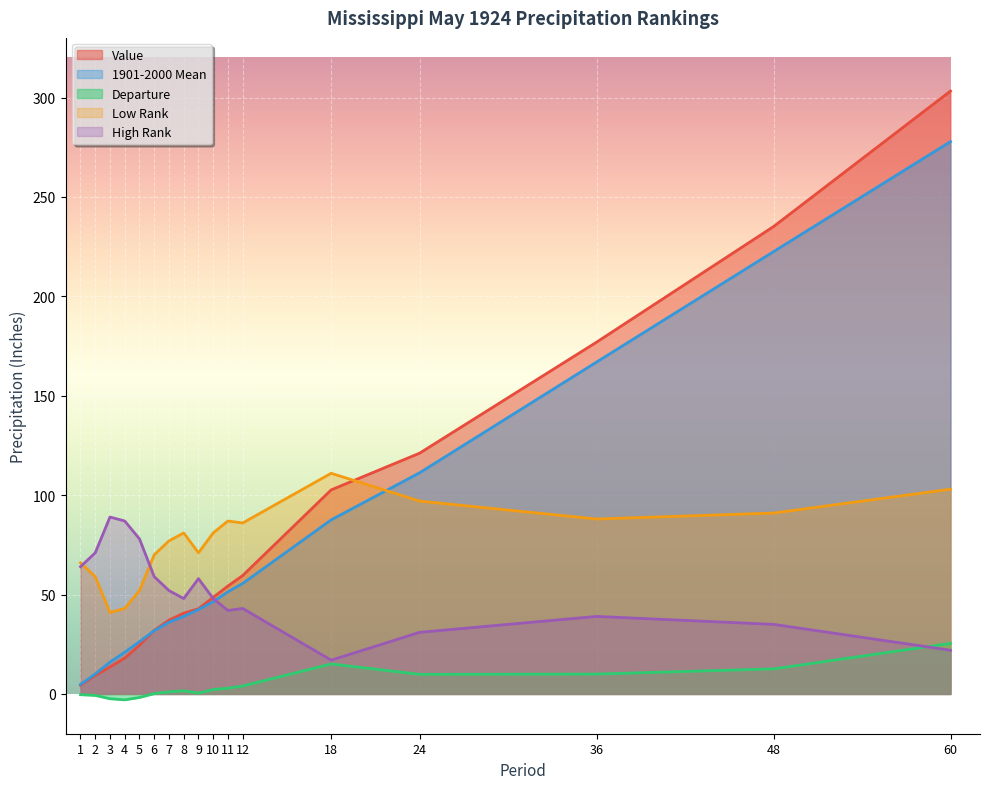

How many times do High Rank and 1901-2000 Mean cross each other?

1